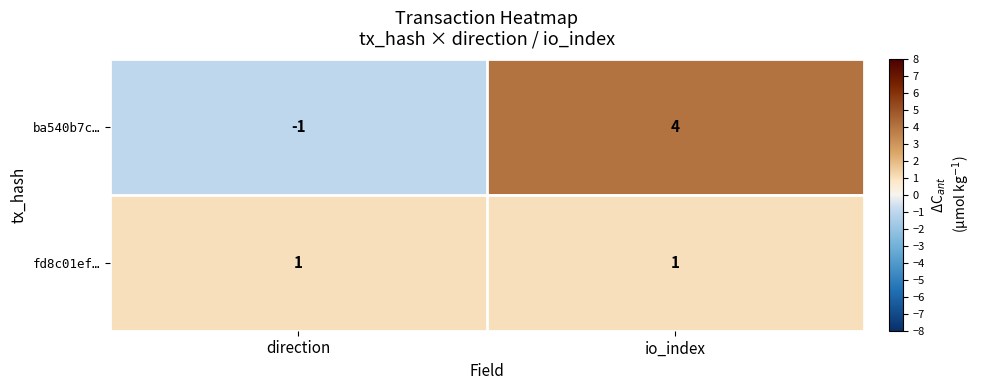

Reading right to left, transcribe all the data shown in this chart.

ba540b7c…: io_index=4	direction=-1
fd8c01ef…: io_index=1	direction=1